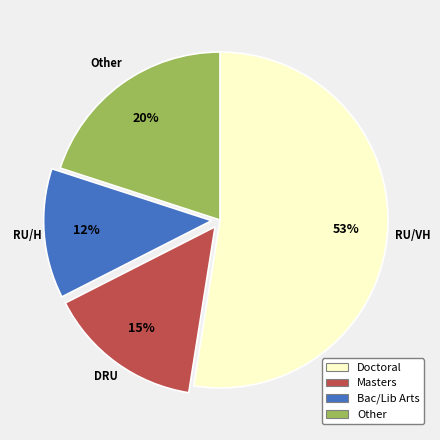

To the nearest percent, what is the difference between the Masters and Bac/Lib Arts slice percentages?

3%